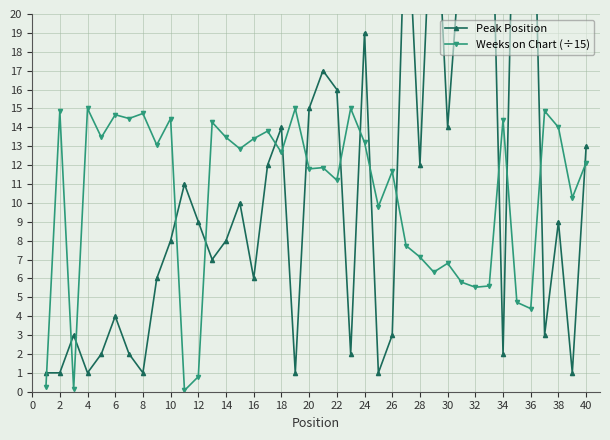

The Weeks on Chart (÷15) series shows 4.3 at 28. True or false?

False